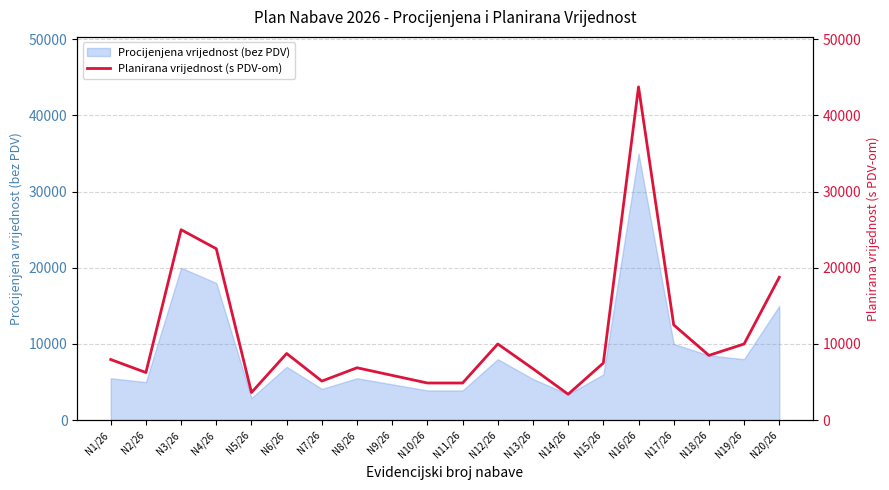

What is the label of the 18th point from the right?

N3/26